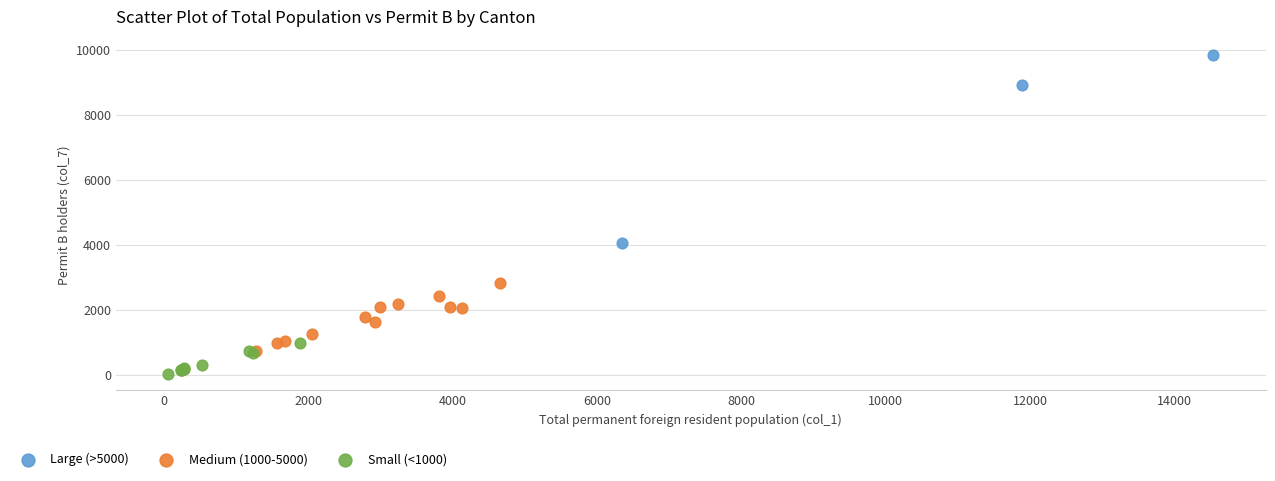

Which series contains the highest Y value?

Large (>5000)